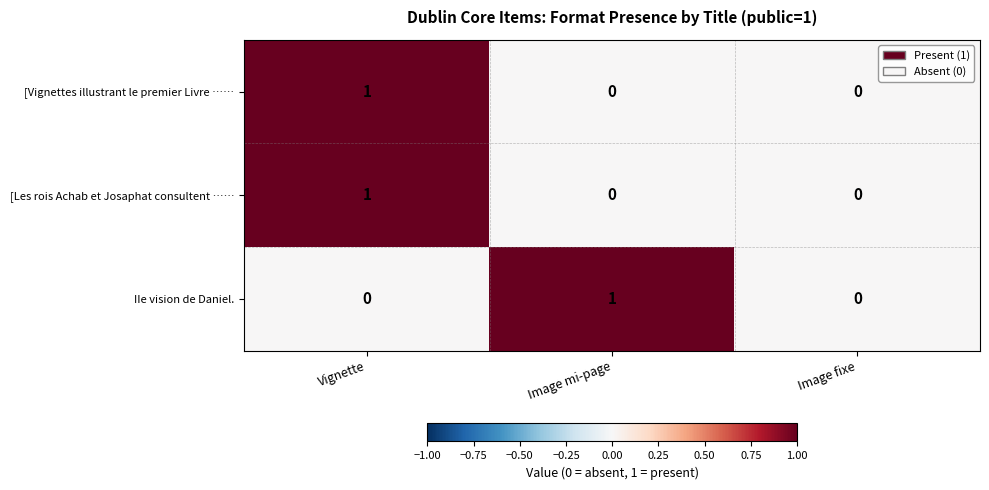

At which category is the sum across all series the highest?

Vignette